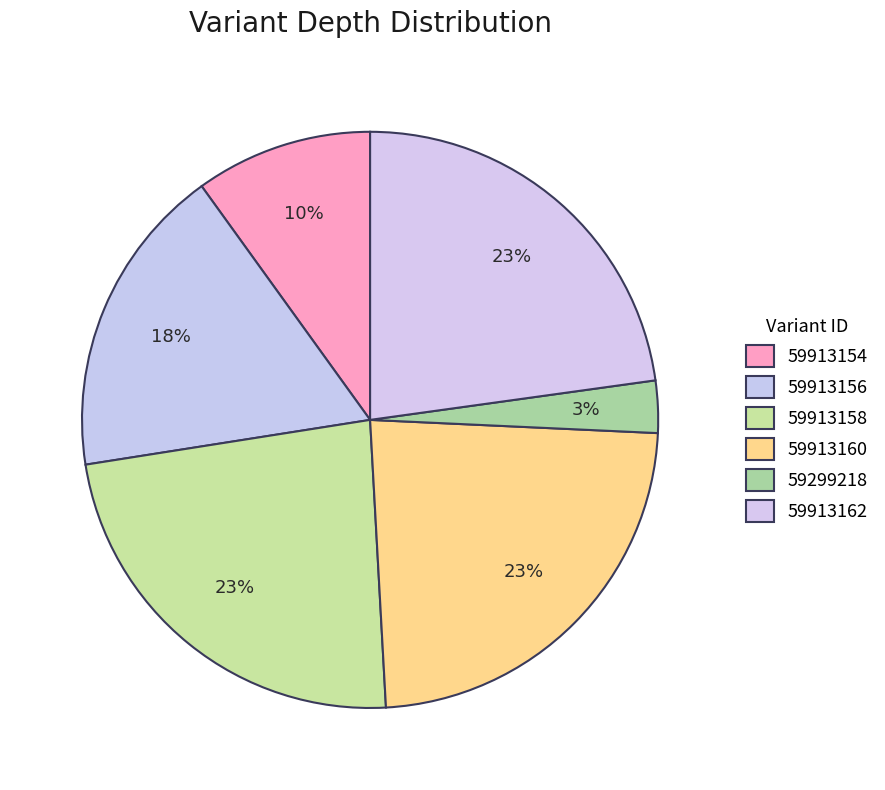

How much of the chart is everything except 59913154?

90.1%